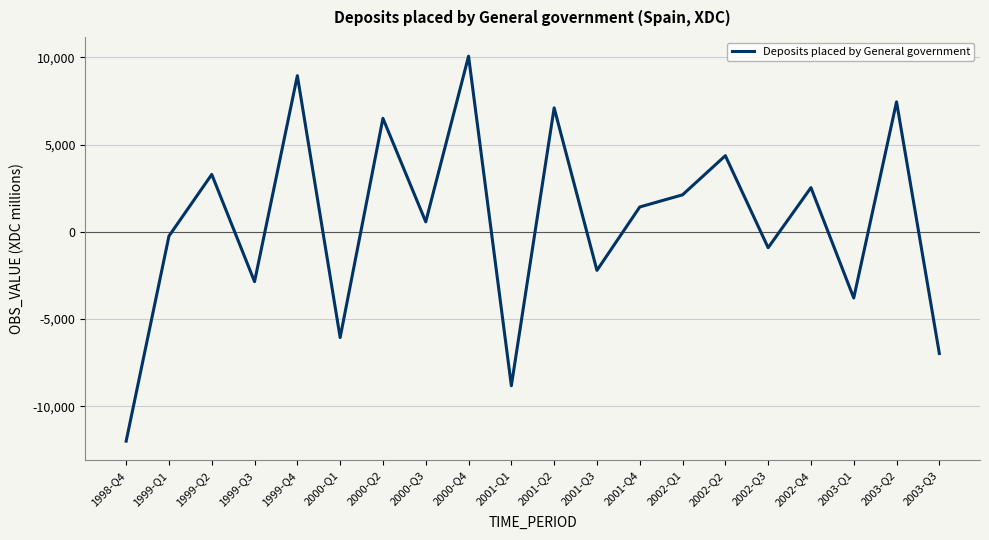

Rank the categories by value from lowest to highest.

1998-Q4, 2001-Q1, 2003-Q3, 2000-Q1, 2003-Q1, 1999-Q3, 2001-Q3, 2002-Q3, 1999-Q1, 2000-Q3, 2001-Q4, 2002-Q1, 2002-Q4, 1999-Q2, 2002-Q2, 2000-Q2, 2001-Q2, 2003-Q2, 1999-Q4, 2000-Q4